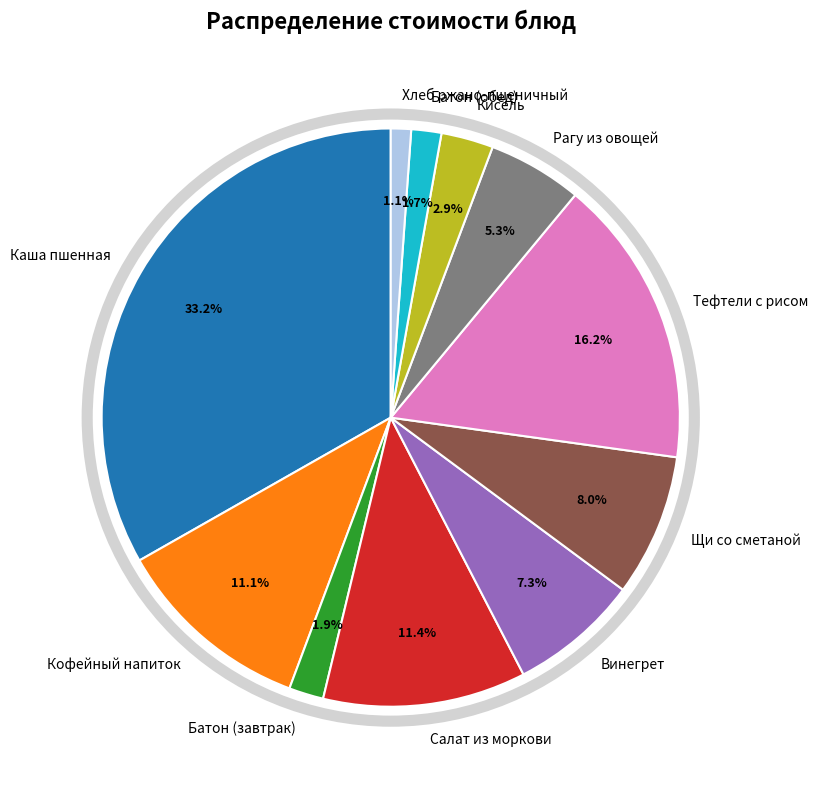

How many segments does this pie chart have?

11